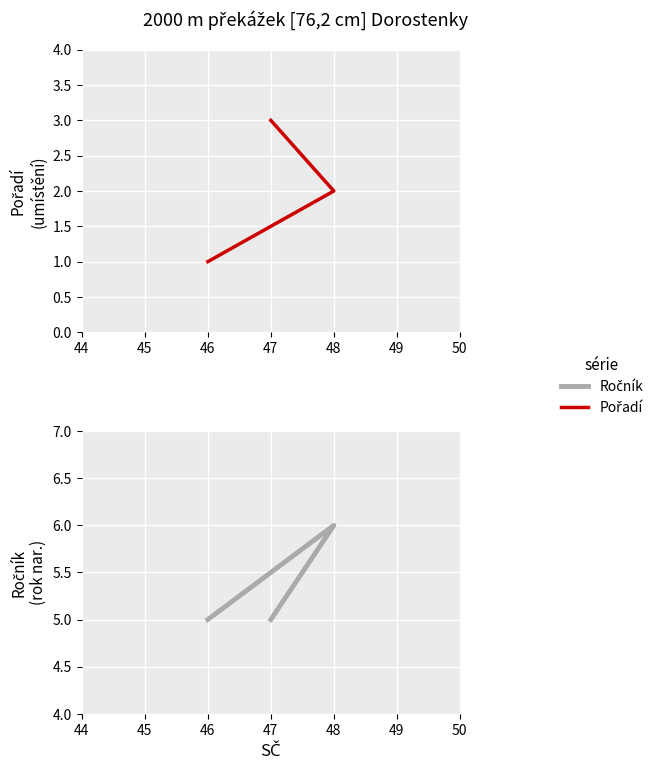

How many lines are shown in the chart?

2